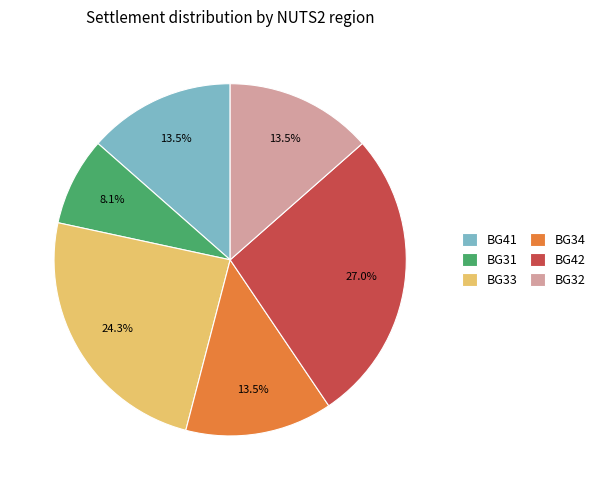

To the nearest percent, what portion does BG33 represent?

24%